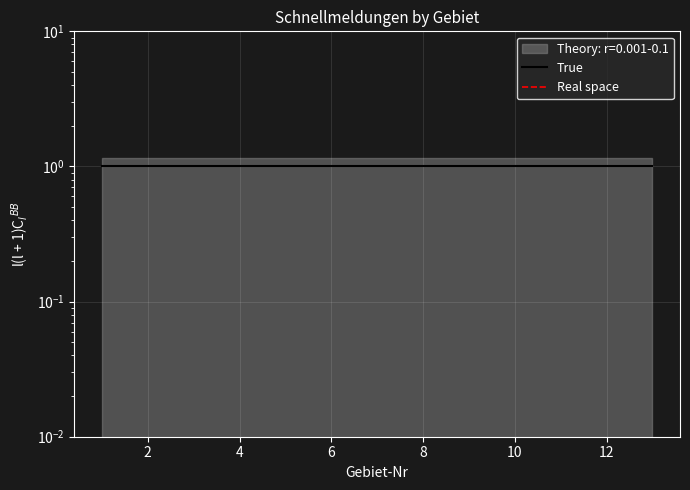

True or false: True and Real space cross at least once.

False